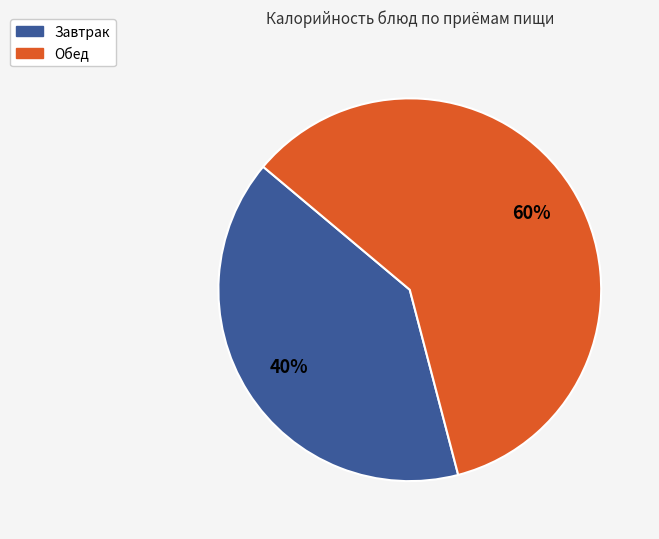

How many segments does this pie chart have?

2